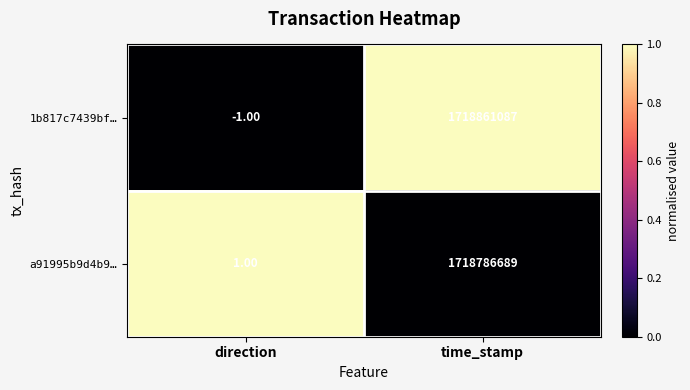

At which label is 1b817c7439bf… closest to 859430543?

direction